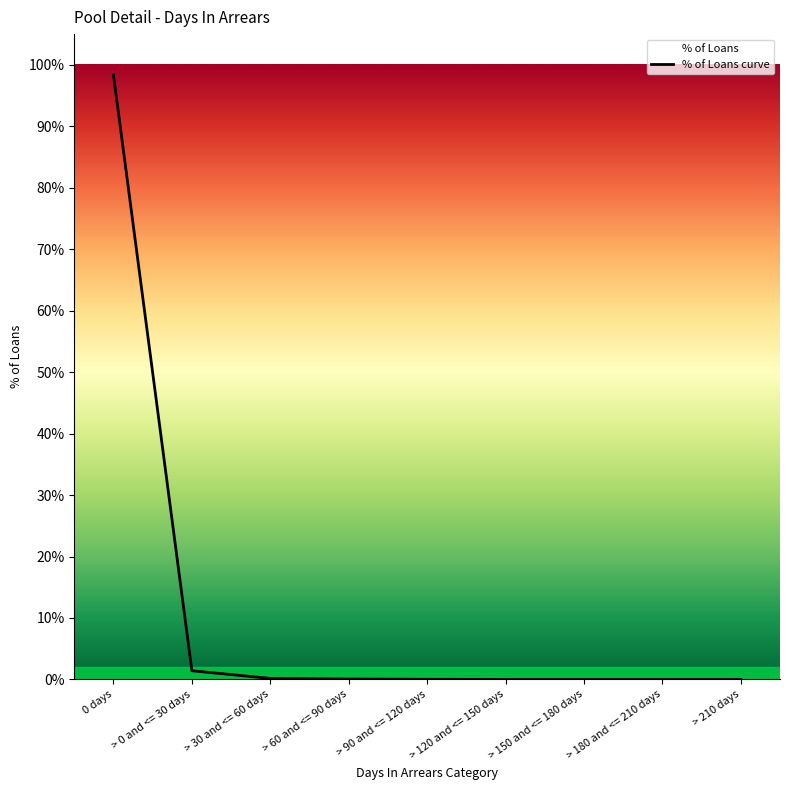

The value at 0 days is 1.0. True or false?

True